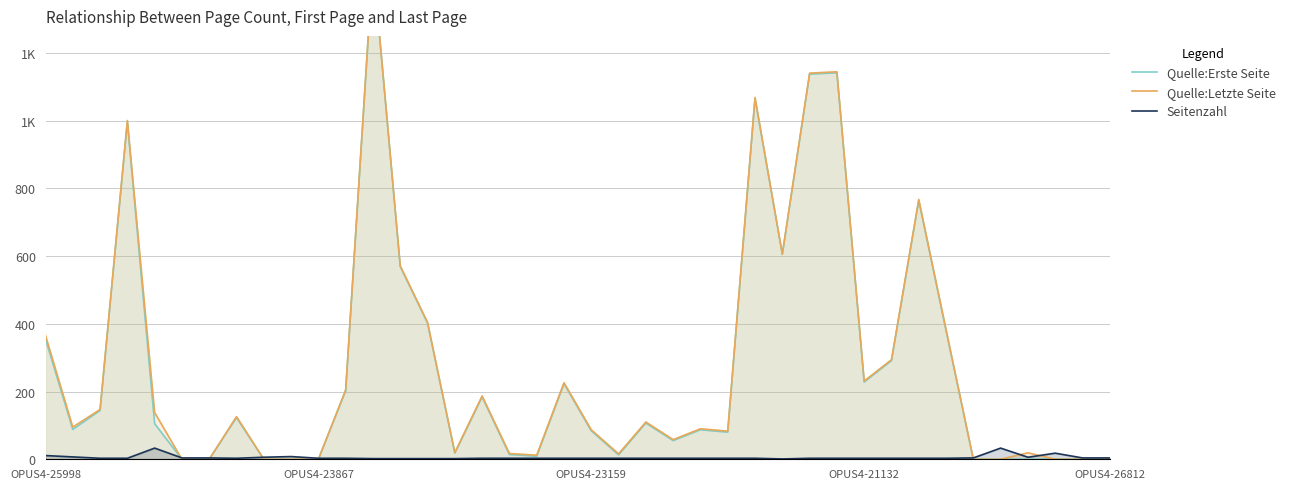

At how many categories does at least one series exceed 551?

8